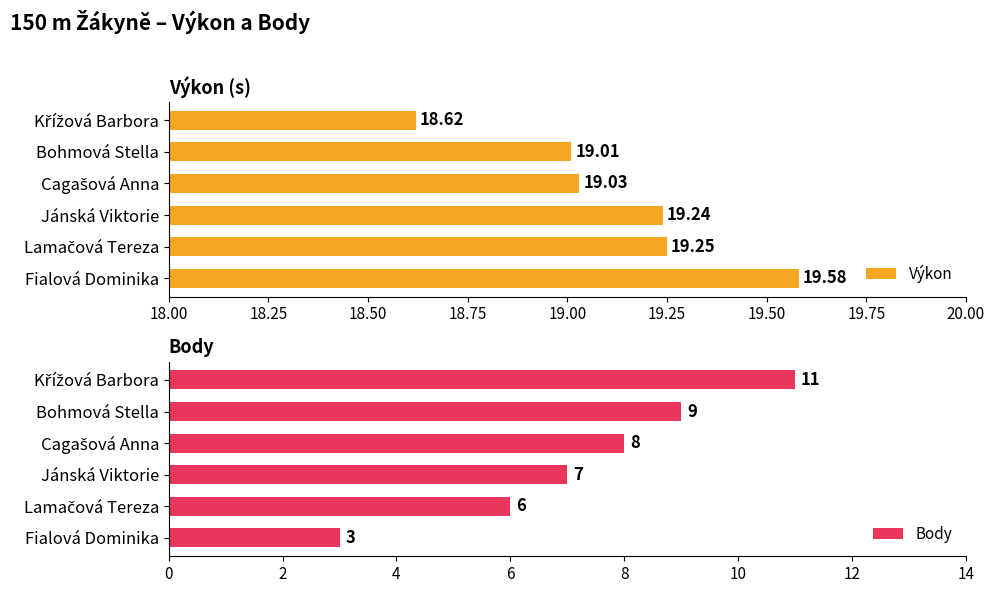

What is the difference between the Body values at Bohmová Stella and Fialová Dominika?

6